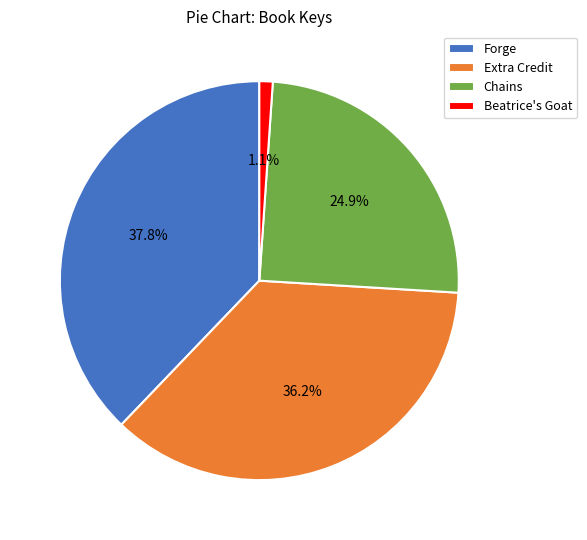

The Beatrice's Goat slice represents 1% of the pie. True or false?

True